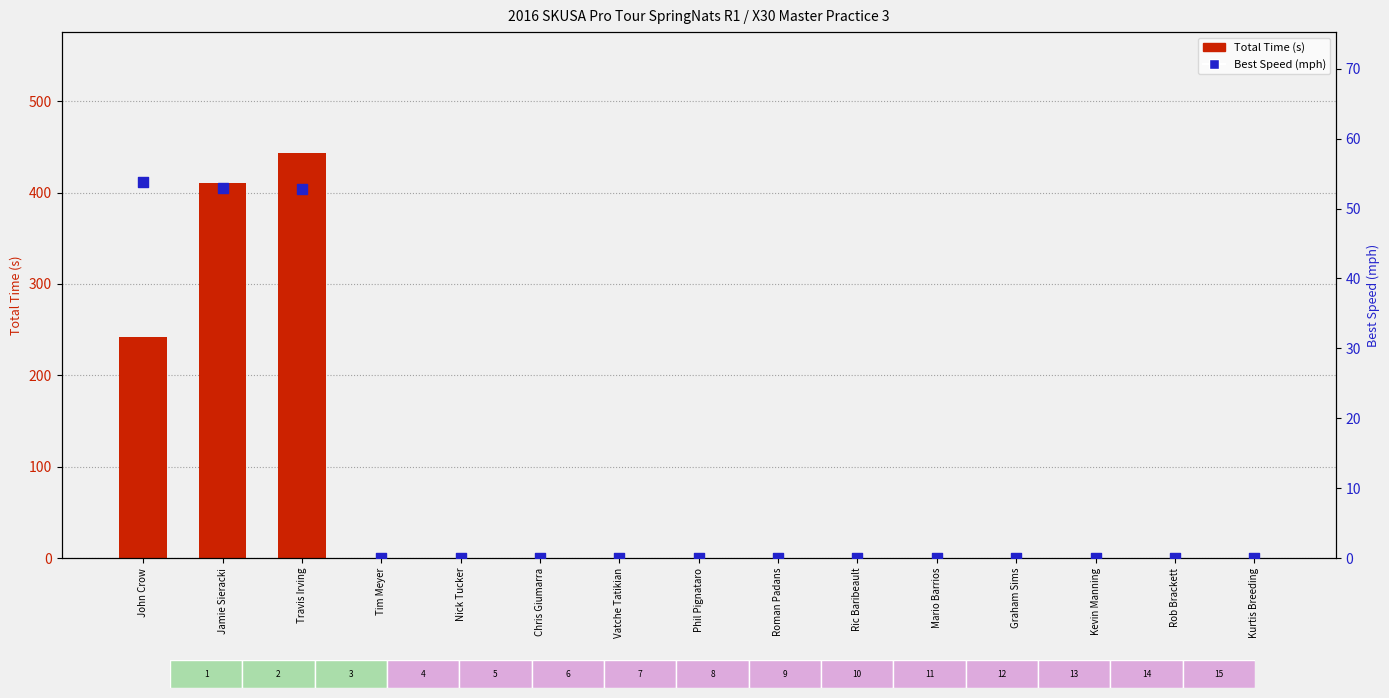

At how many categories does at least one series exceed 396?

2